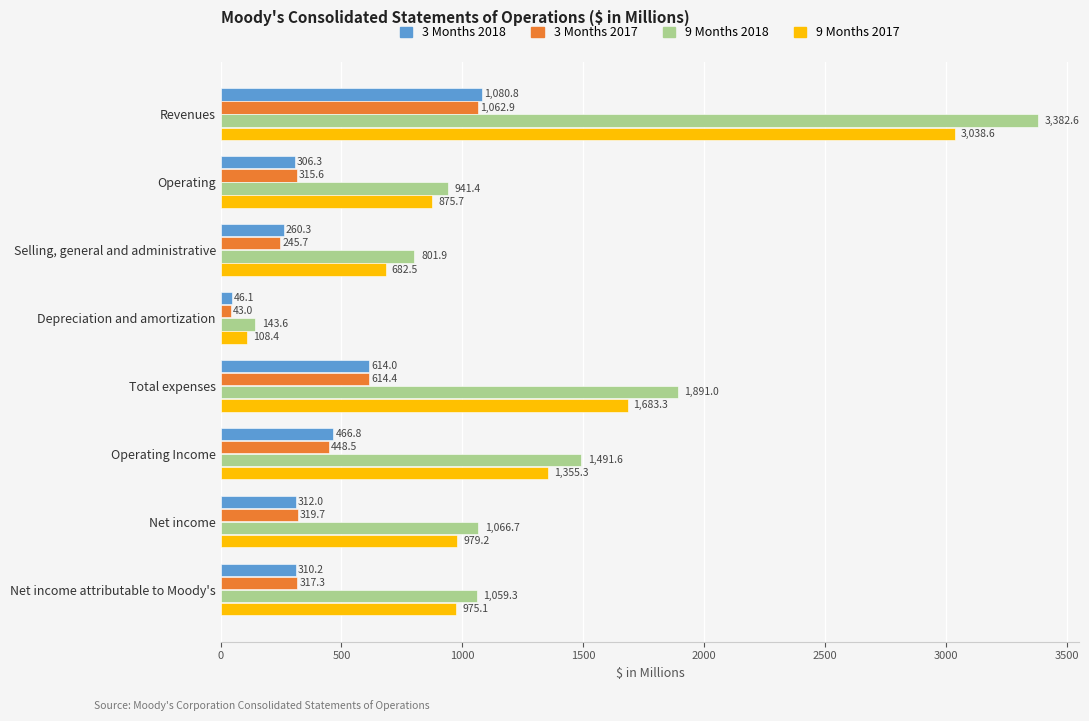

What is the highest value of the 9 Months 2017 series?

3038.6